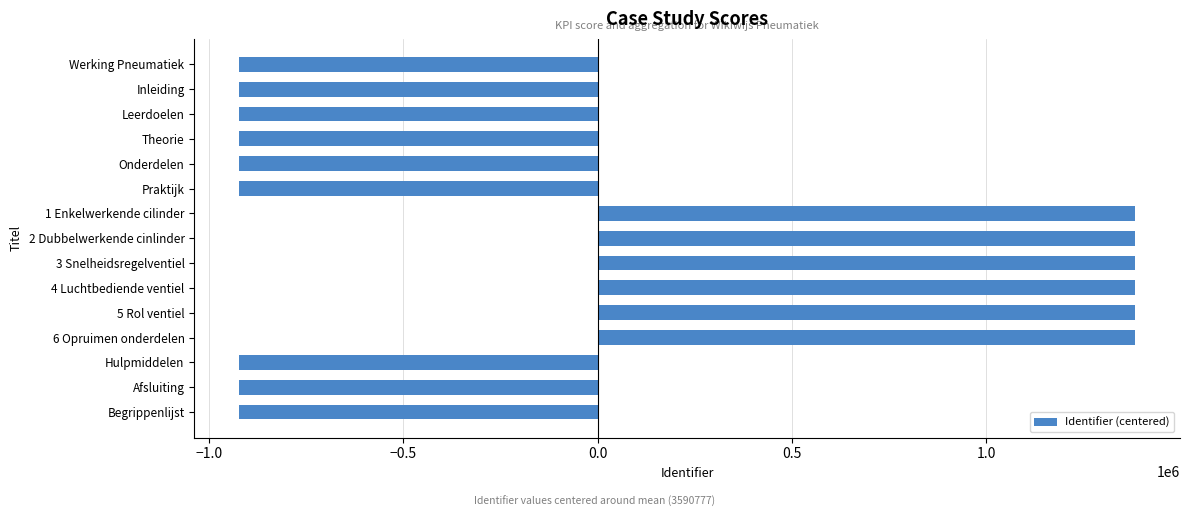

Are the bars horizontal?

Yes